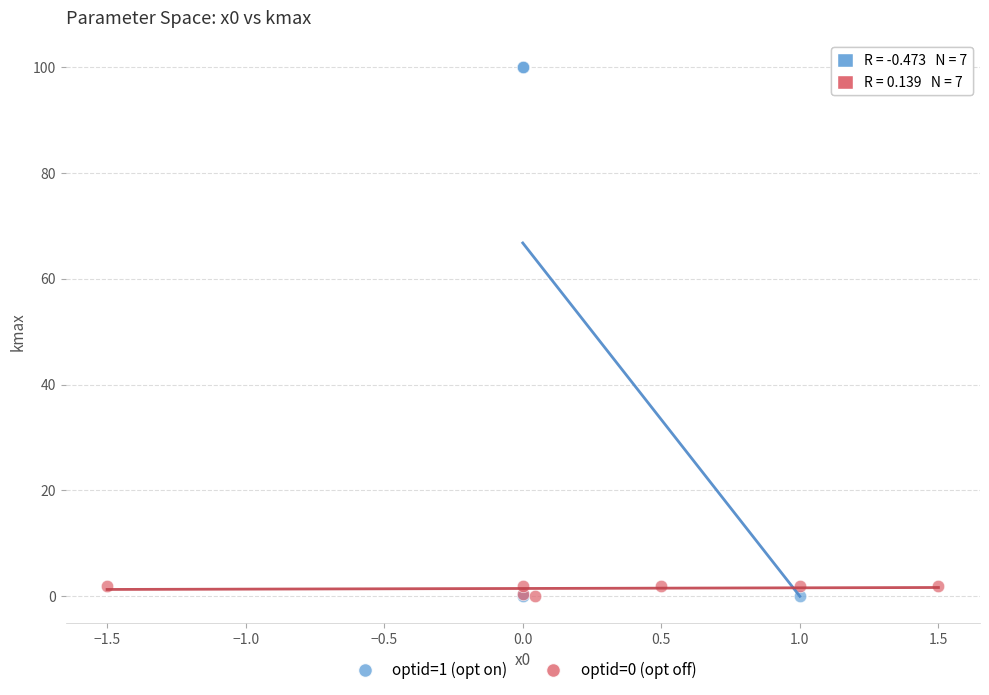

Which series has the largest Y range (max minus min)?

optid=1 (opt on)